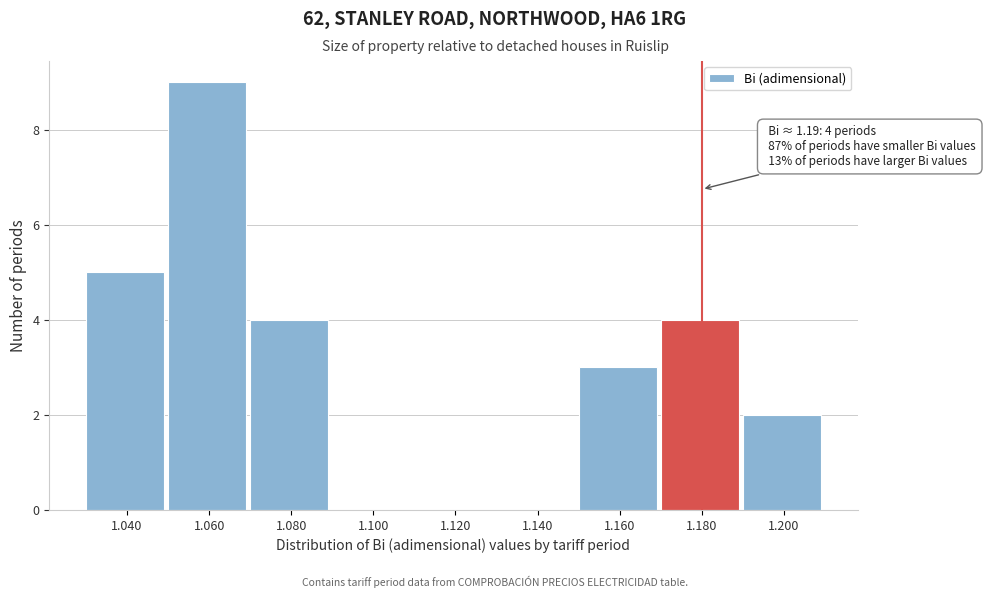

Reading left to right, extract all data points from this chart.

1.040=5	1.060=9	1.080=4	1.100=0	1.120=0	1.140=0	1.160=3	1.180=4	1.200=2